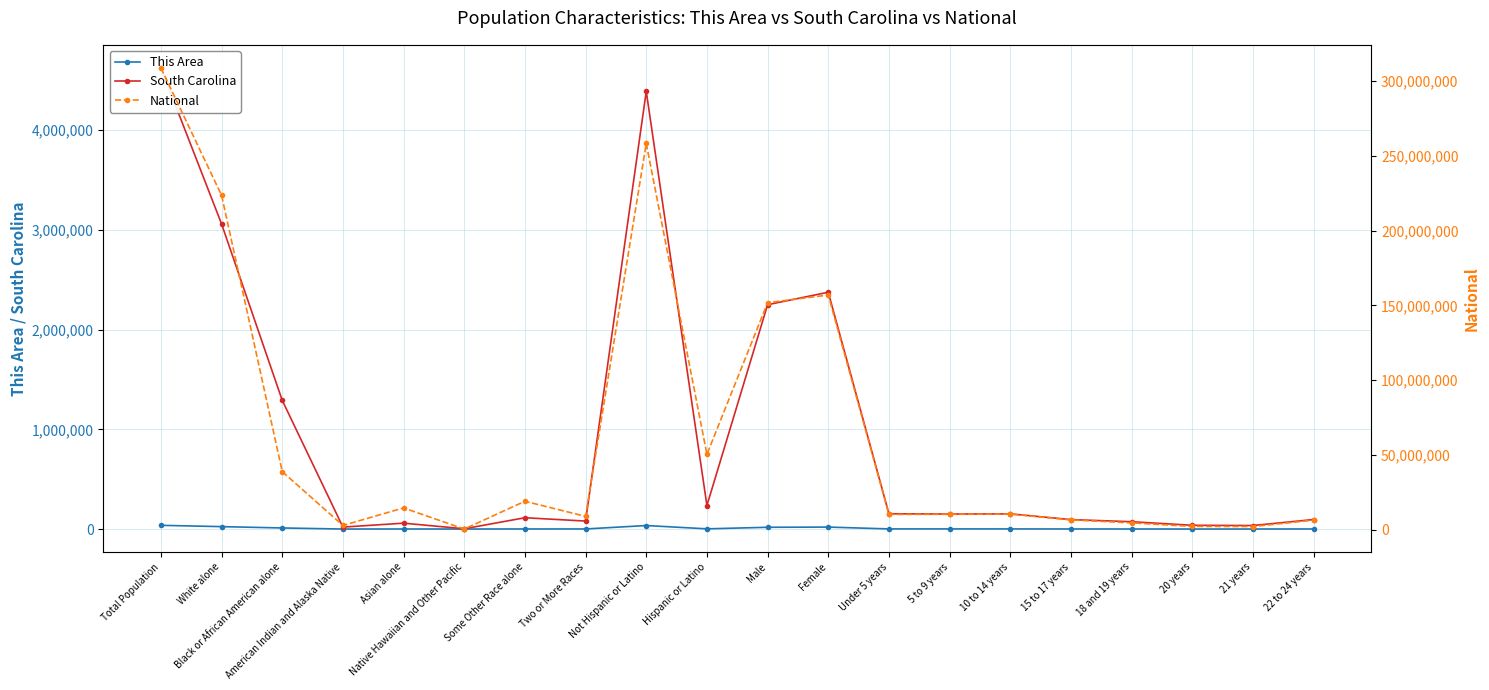

Which series has the widest spread of values?

National